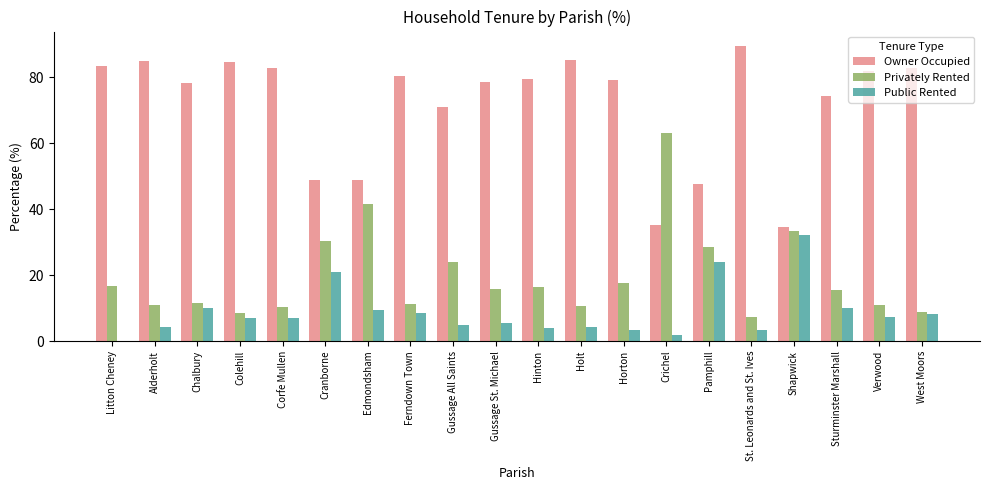

What is the difference between the Privately Rented values at St. Leonards and St. Ives and Chalbury?

4.5